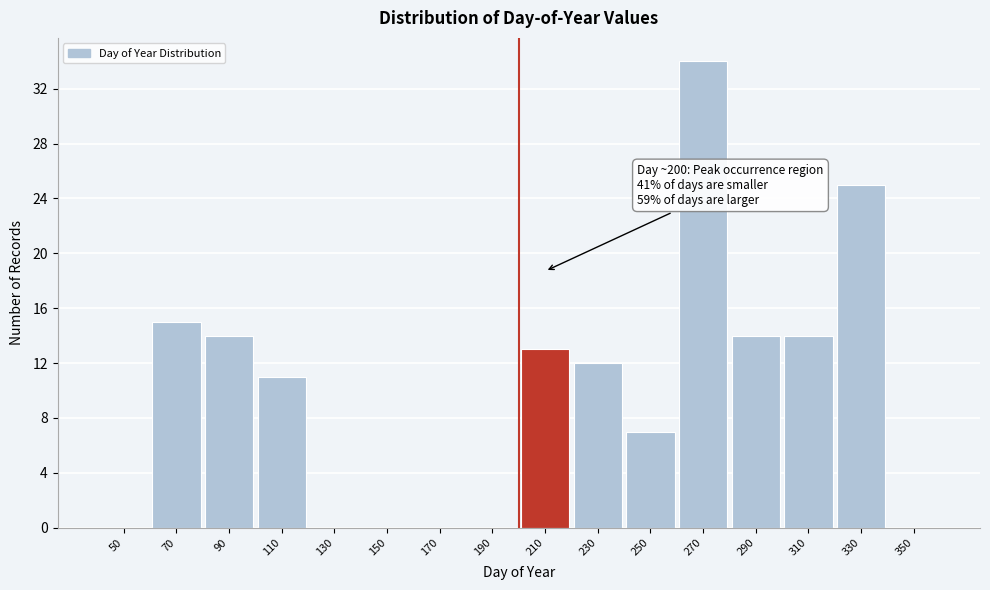

Which range on the x-axis has the tallest bar?

260 to 280